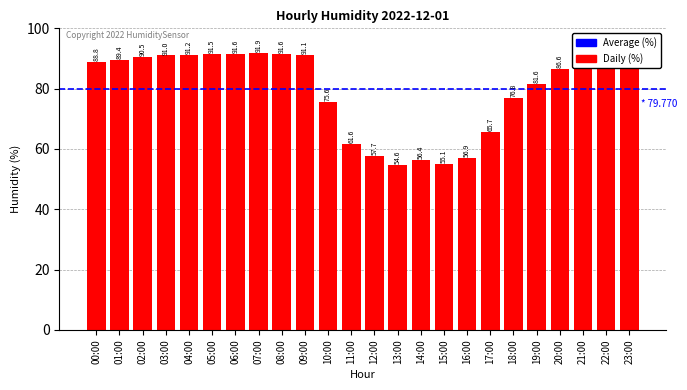

What is the change in value from 02:00 to 18:00?

-13.7